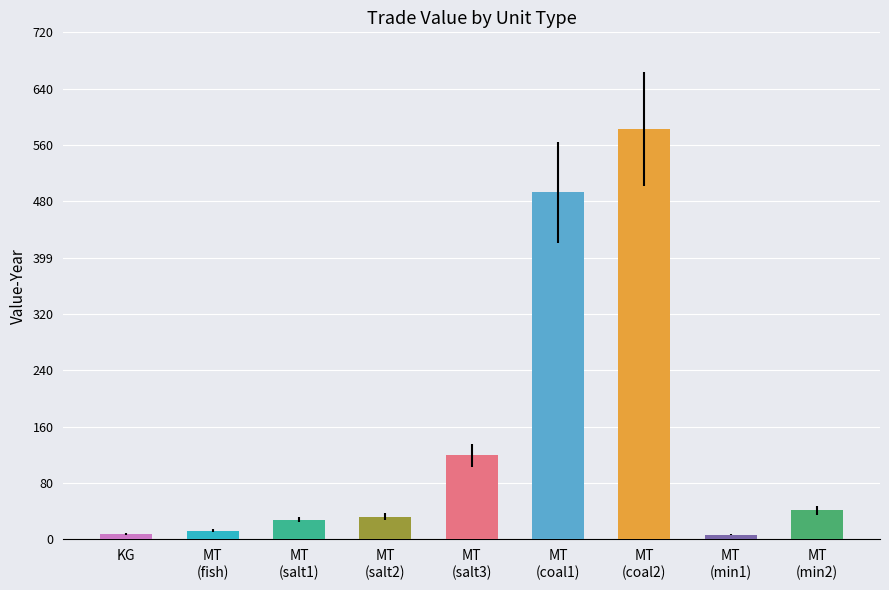

What is the label of the 8th bar from the right?

MT
(fish)